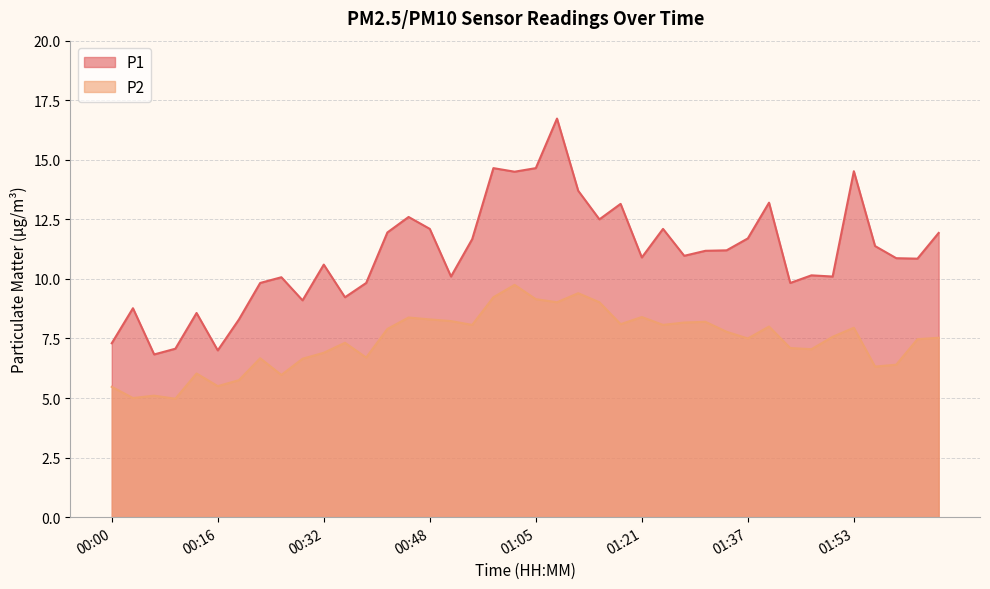

True or false: P1 and P2 cross at least once.

False